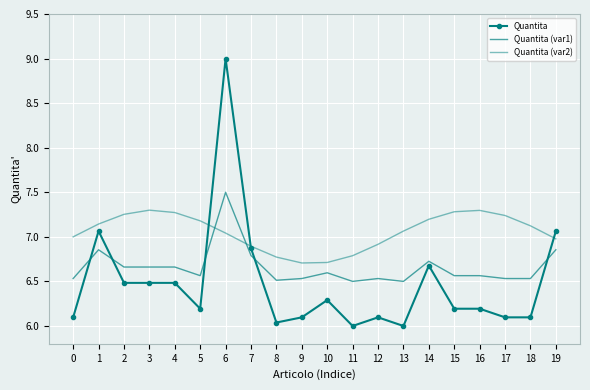

Where do Quantita (var1) and Quantita (var2) first cross each other?

5 and 6